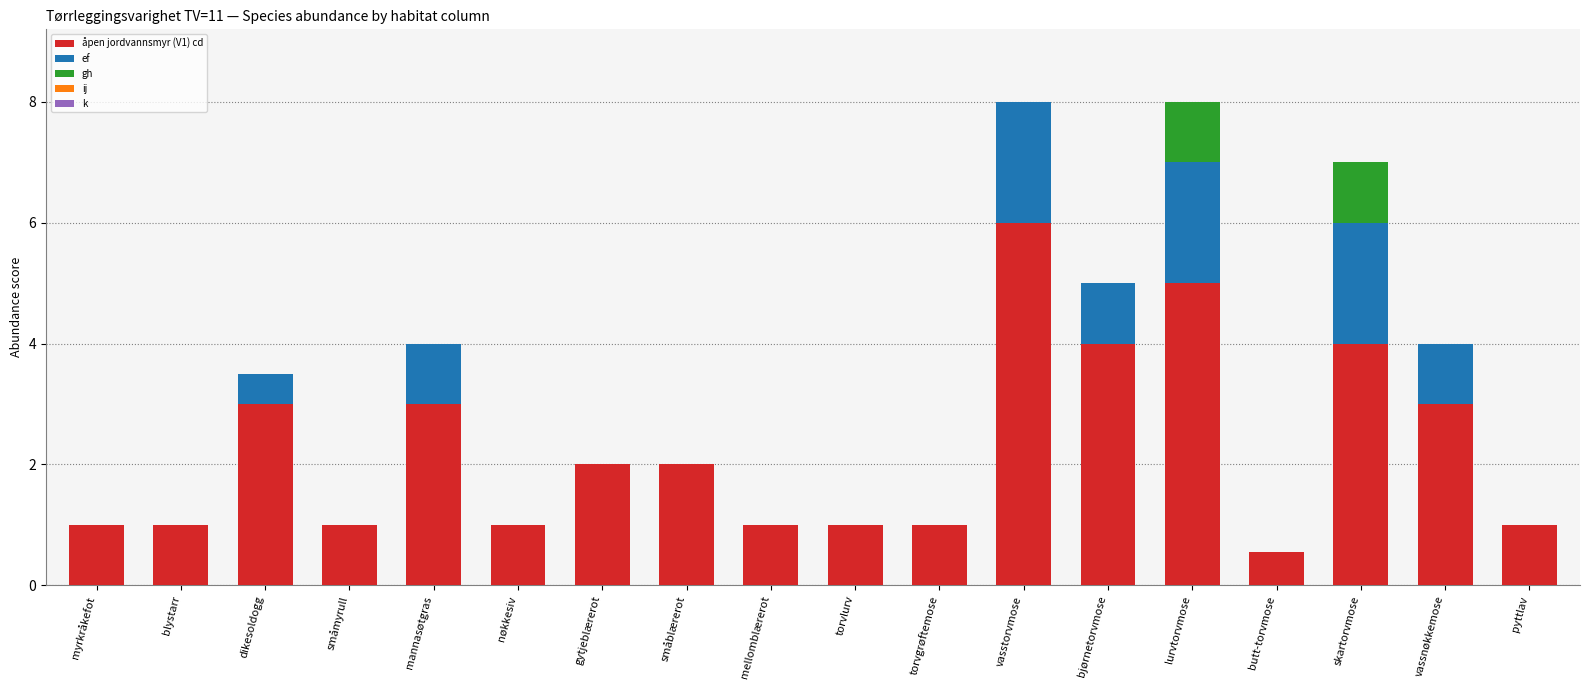

What is the total value across all series at skartorvmose?

7.0